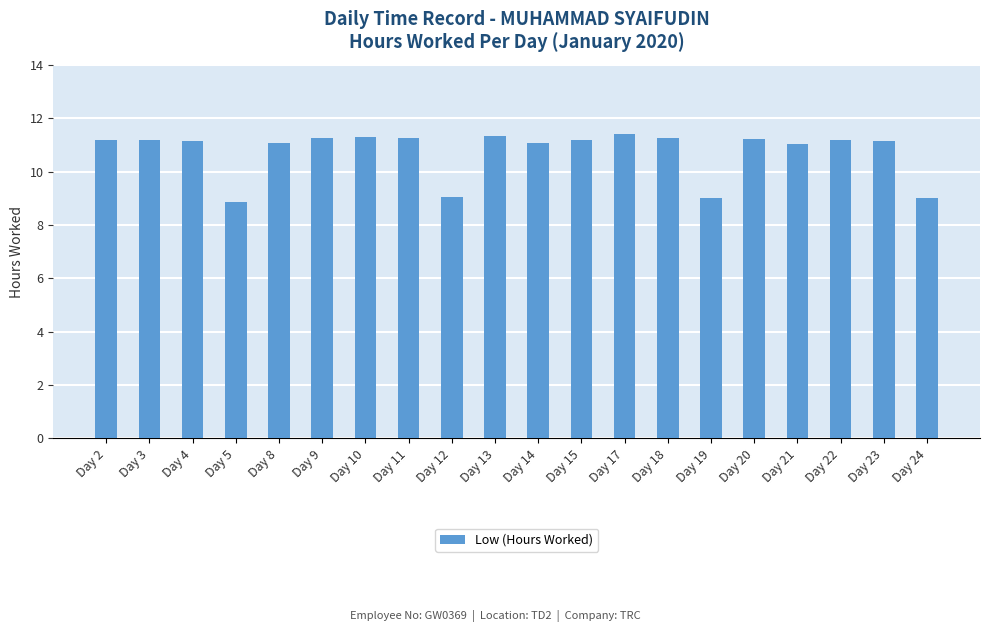

Approximately how many times larger is the value at Day 18 compared to Day 14?

1.0